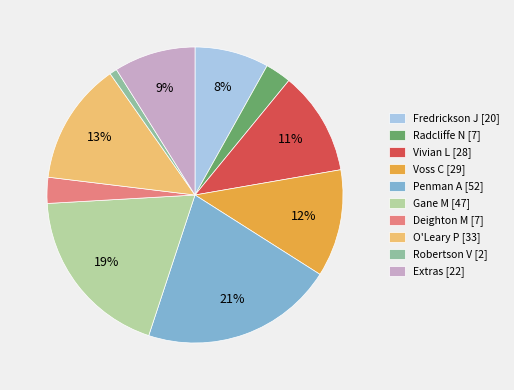

Is Radcliffe N the majority of the pie?

No